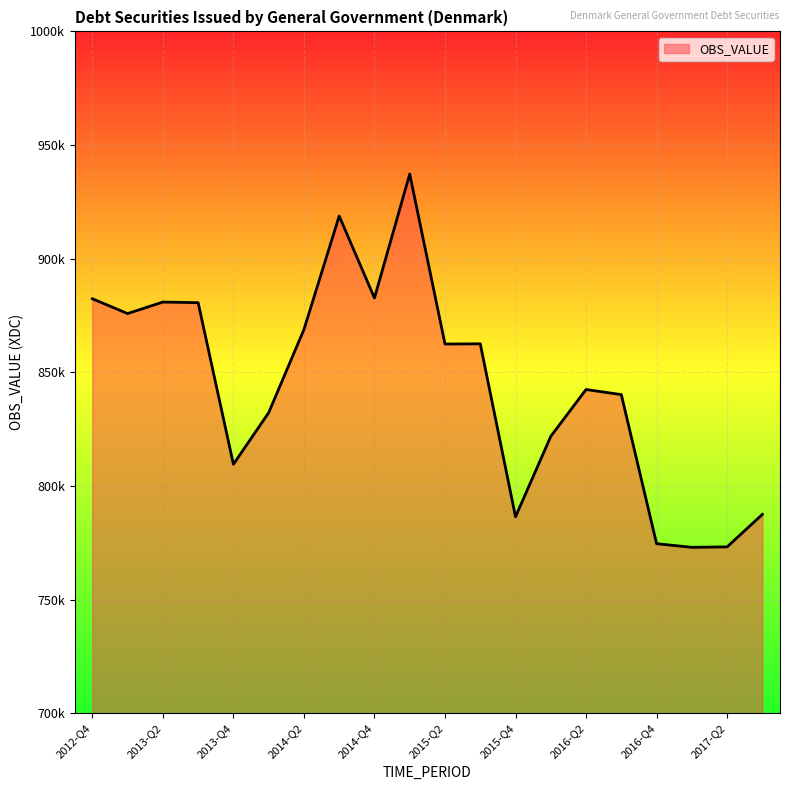

Is this an area chart (filled region under the line)?

Yes